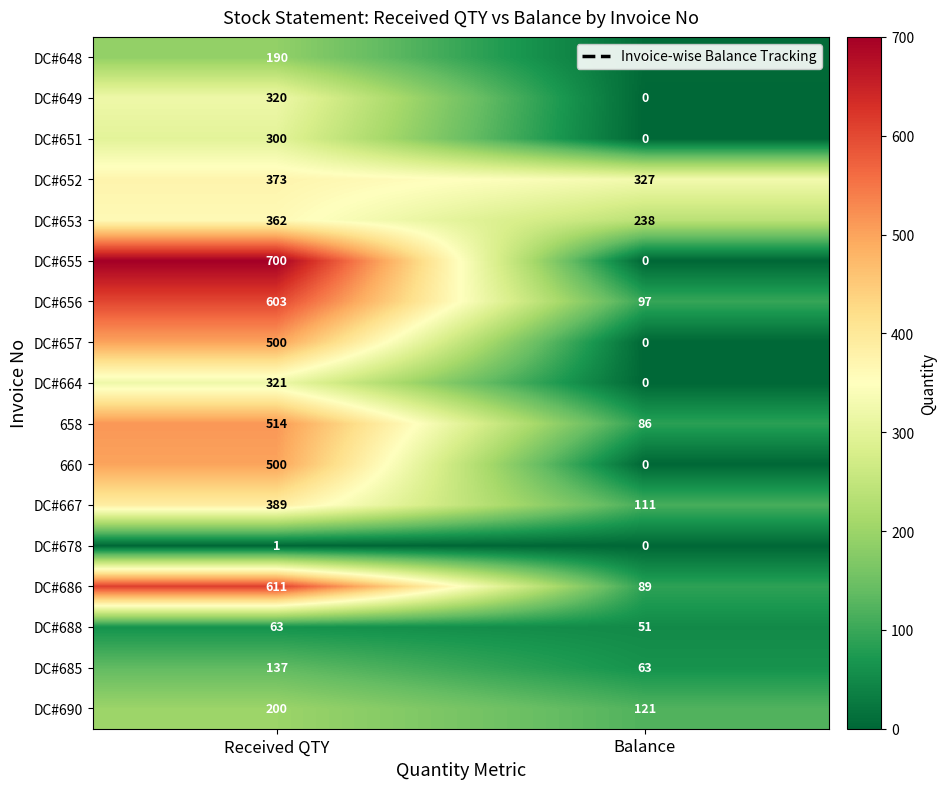

Which series has the widest spread of values?

DC#655